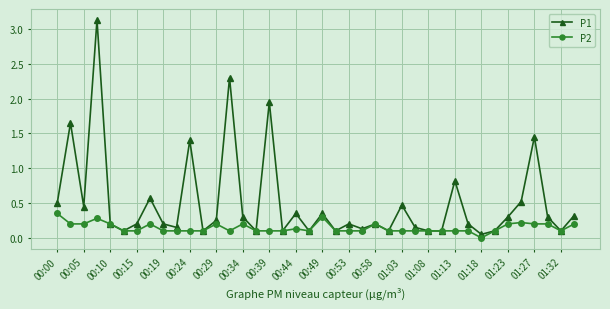

List the series in order of their overall mean, highest first.

P1, P2